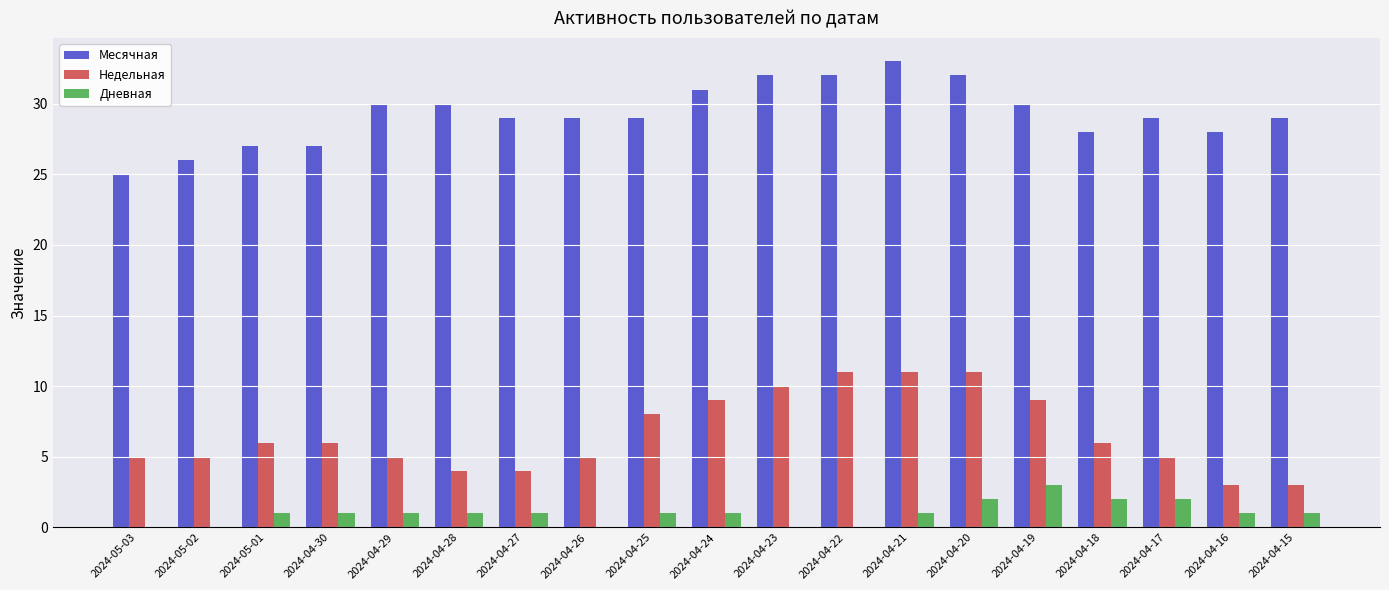

Reading right to left, what are all the values shown in this chart?

Месячная: 29	28	29	28	30	32	33	32	32	31	29	29	29	30	30	27	27	26	25
Недельная: 3	3	5	6	9	11	11	11	10	9	8	5	4	4	5	6	6	5	5
Дневная: 1	1	2	2	3	2	1	0	0	1	1	0	1	1	1	1	1	0	0